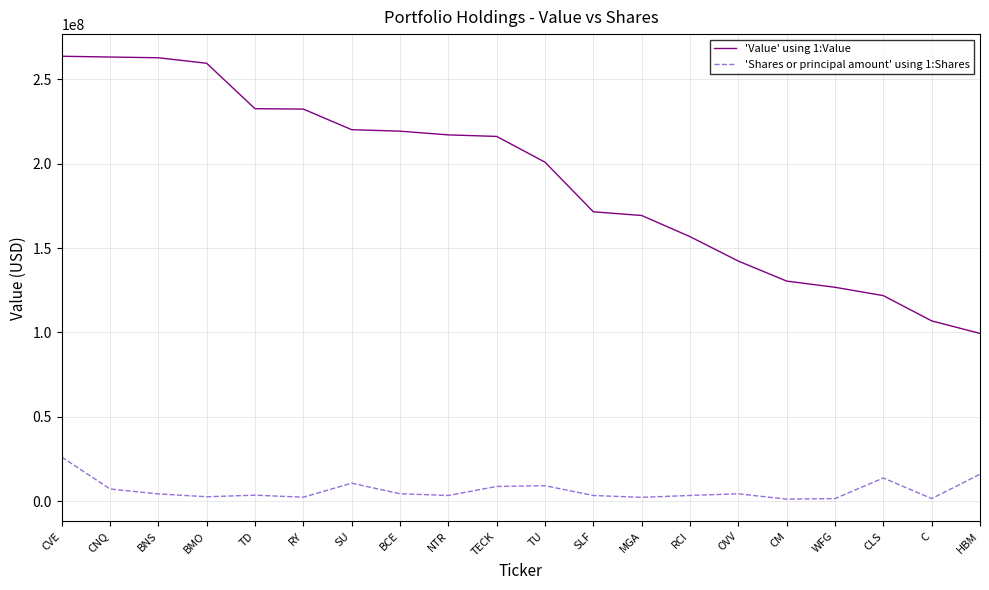

Rank the series by their maximum value, from lowest to highest.

'Shares or principal amount' using 1:Shares, 'Value' using 1:Value